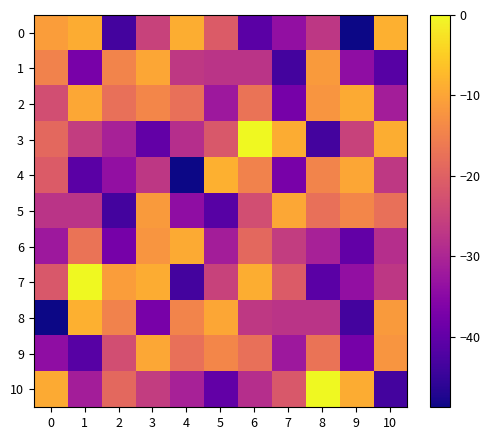

Between 0 and 4, which series saw the biggest shift?

8